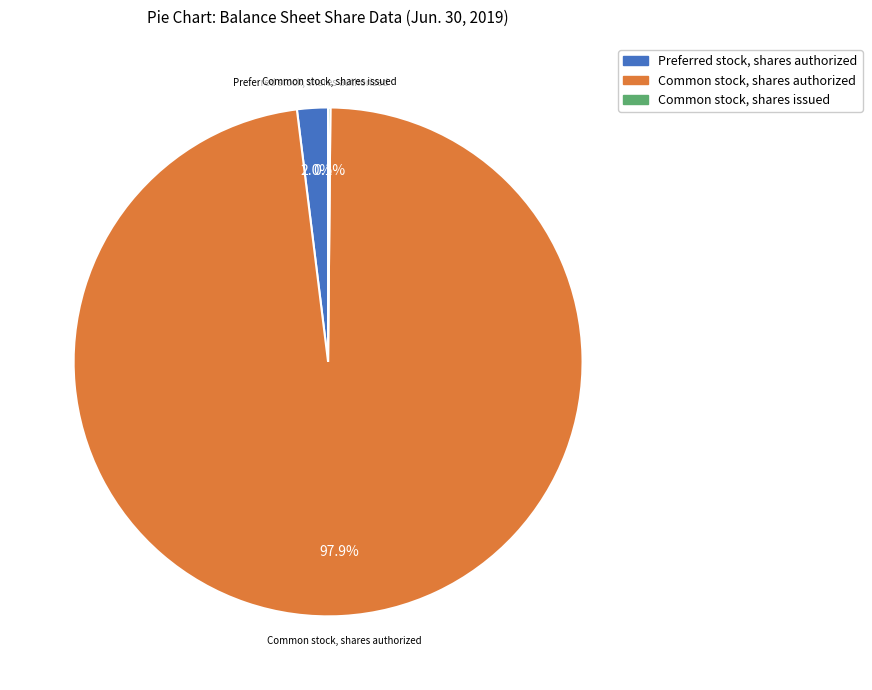

What percentage is NOT represented by Preferred stock, shares authorized?

98.0%